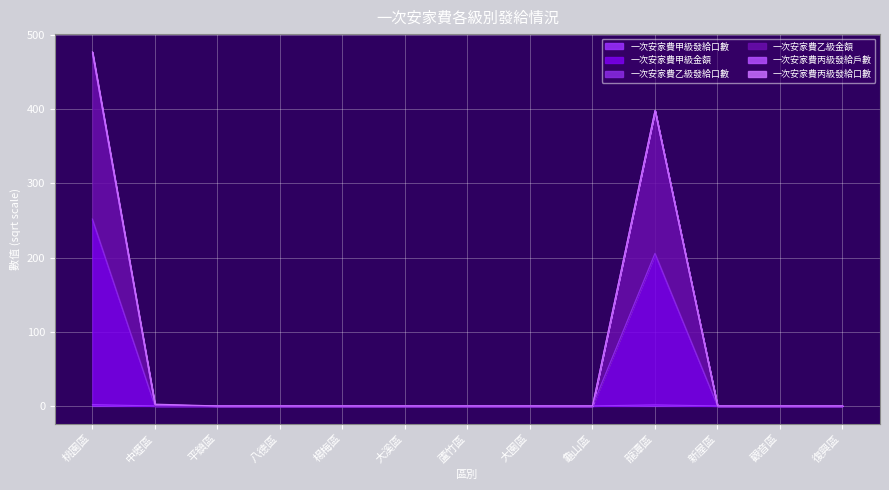

At how many categories does at least one series exceed 308?

2